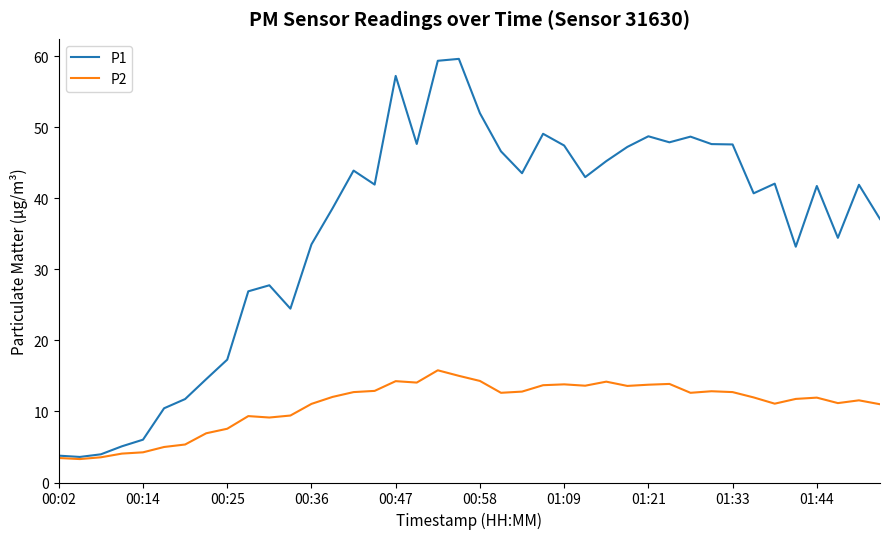

What is the minimum value for P2?

3.3